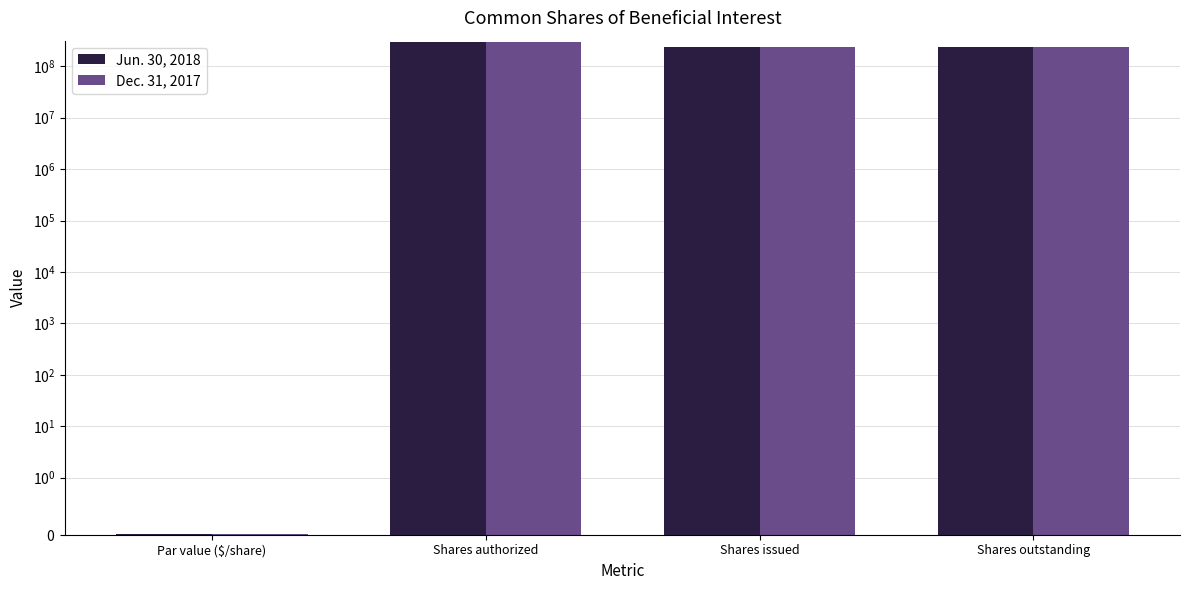

Which series has the largest range (max minus min)?

Jun. 30, 2018